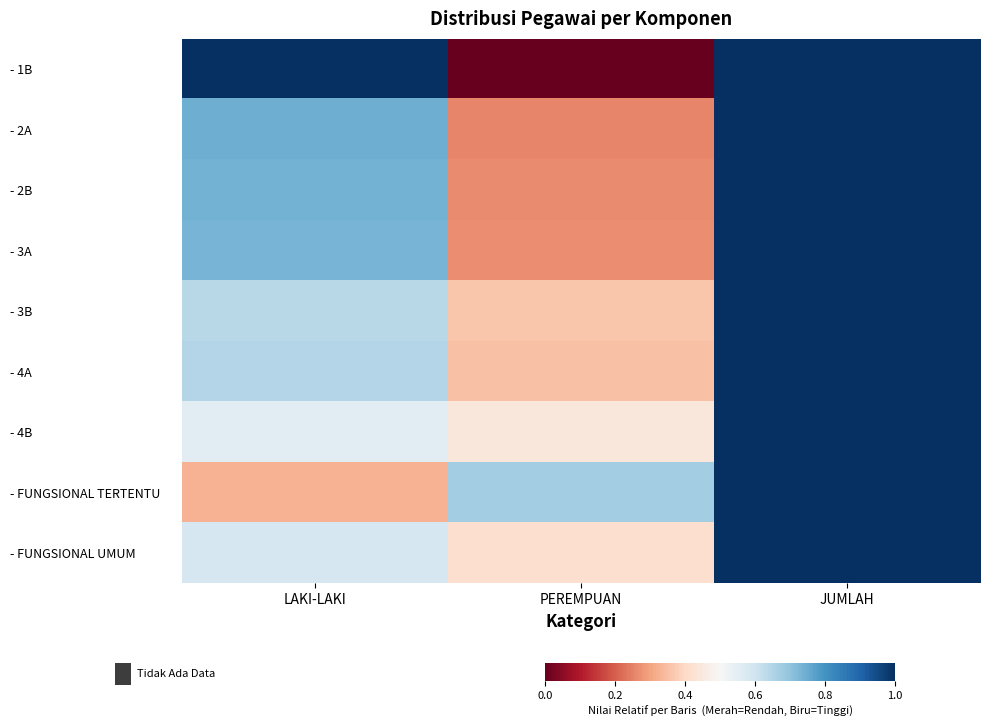

Rank the series by their maximum value, from highest to lowest.

- 1B, - 2A, - 2B, - 3A, - 3B, - 4A, - 4B, - FUNGSIONAL TERTENTU, - FUNGSIONAL UMUM